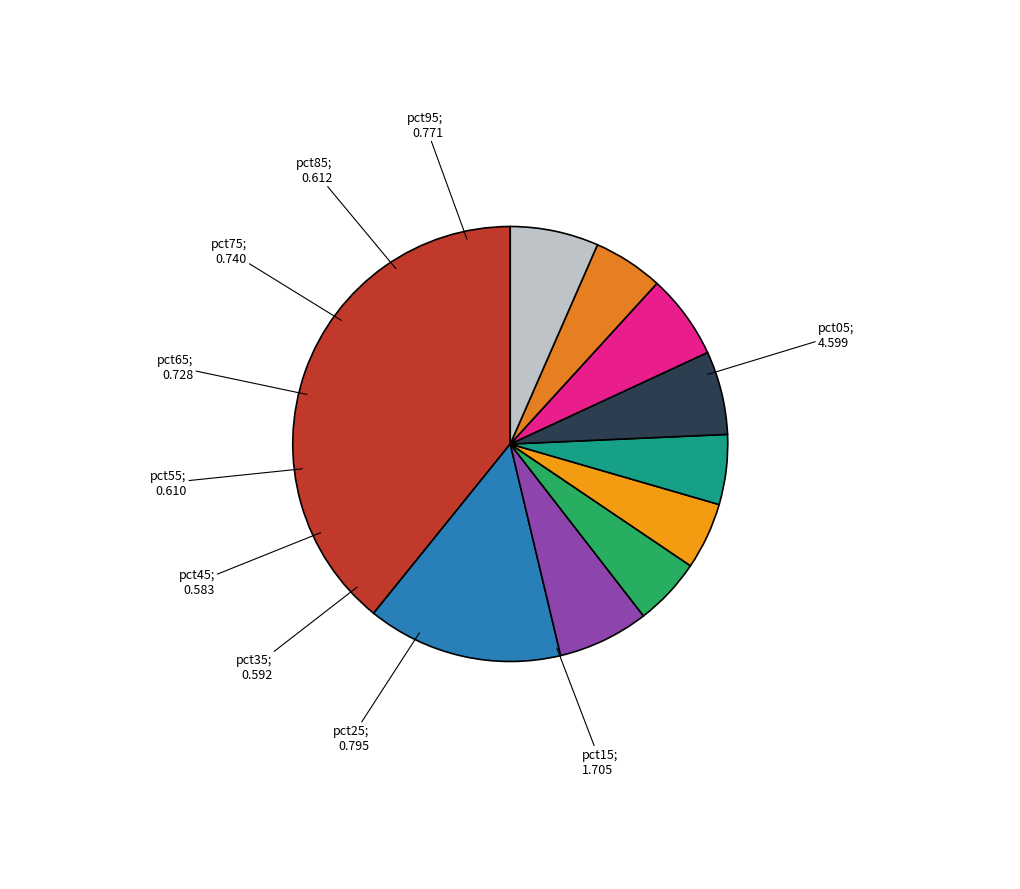

Count the number of slices in the pie.

10